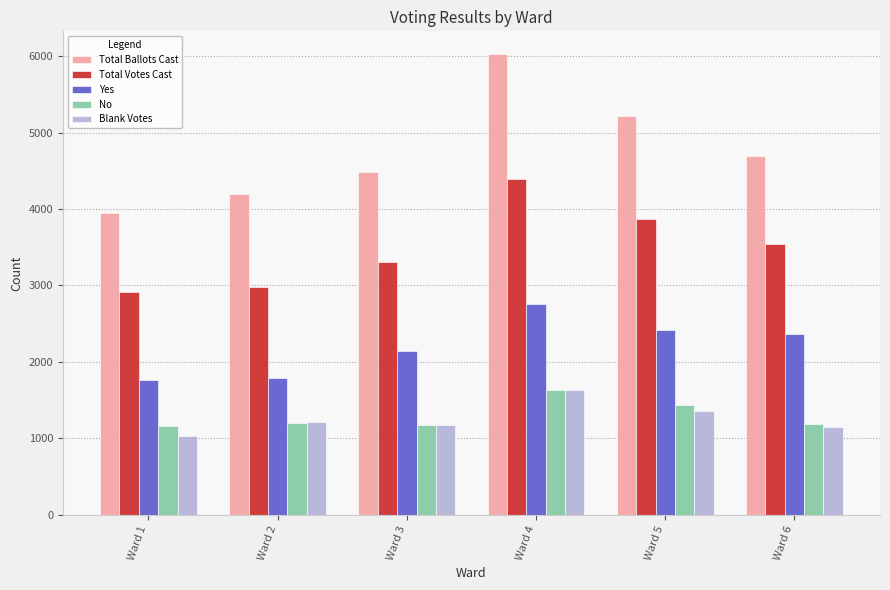

What is the difference between the Blank Votes values at Ward 2 and Ward 5?

137